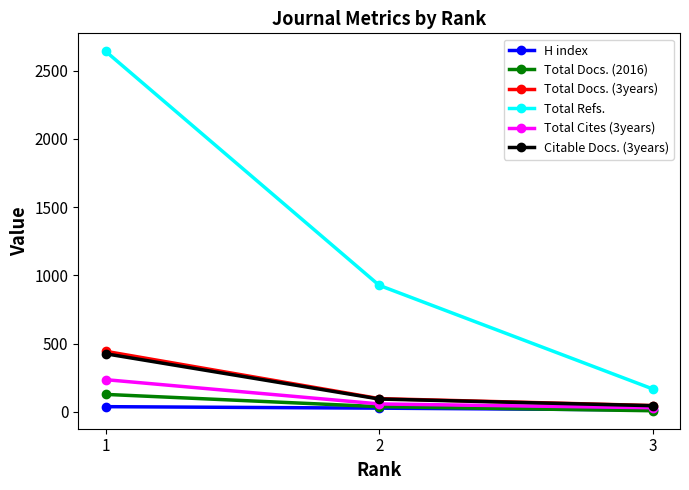

List the labels in order of Total Refs. value, smallest first.

3, 2, 1